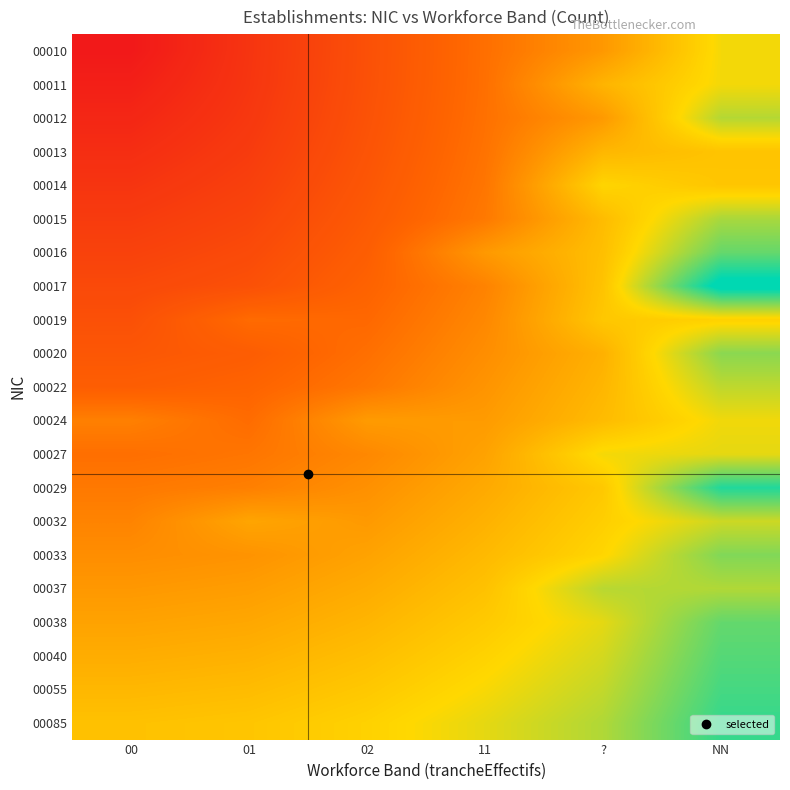

Reading left to right, transcribe all the data shown in this chart.

00010: 00=0.0	01=0.1	02=0.2	11=0.4	?=0.5	NN=0.7
00011: 00=0.0	01=0.1	02=0.2	11=0.4	?=0.6	NN=0.7
00012: 00=0.1	01=0.1	02=0.2	11=0.4	?=0.5	NN=0.8
00013: 00=0.1	01=0.1	02=0.3	11=0.4	?=0.6	NN=0.6
00014: 00=0.1	01=0.2	02=0.3	11=0.4	?=0.7	NN=0.6
00015: 00=0.1	01=0.2	02=0.3	11=0.4	?=0.6	NN=0.8
00016: 00=0.2	01=0.2	02=0.3	11=0.5	?=0.6	NN=0.9
00017: 00=0.2	01=0.2	02=0.3	11=0.4	?=0.6	NN=1.0
00019: 00=0.2	01=0.3	02=0.3	11=0.4	?=0.6	NN=0.6
00020: 00=0.3	01=0.3	02=0.4	11=0.4	?=0.6	NN=0.8
00022: 00=0.3	01=0.3	02=0.4	11=0.5	?=0.6	NN=0.8
00024: 00=0.4	01=0.4	02=0.5	11=0.5	?=0.6	NN=0.7
00027: 00=0.4	01=0.4	02=0.4	11=0.5	?=0.7	NN=0.7
00029: 00=0.4	01=0.4	02=0.5	11=0.5	?=0.6	NN=1.0
00032: 00=0.4	01=0.5	02=0.5	11=0.6	?=0.6	NN=0.7
00033: 00=0.4	01=0.5	02=0.5	11=0.6	?=0.7	NN=0.8
00037: 00=0.5	01=0.5	02=0.5	11=0.6	?=0.8	NN=0.8
00038: 00=0.5	01=0.5	02=0.6	11=0.6	?=0.7	NN=0.9
00040: 00=0.5	01=0.6	02=0.6	11=0.6	?=0.7	NN=0.9
00055: 00=0.6	01=0.6	02=0.6	11=0.7	?=0.7	NN=0.9
00085: 00=0.6	01=0.6	02=0.6	11=0.7	?=0.8	NN=0.9